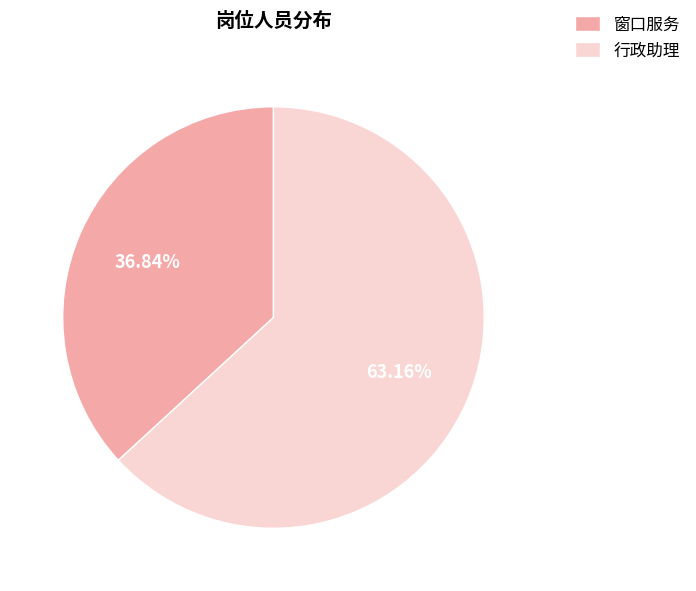

What percentage is the 行政助理 slice, to the nearest percent?

63%